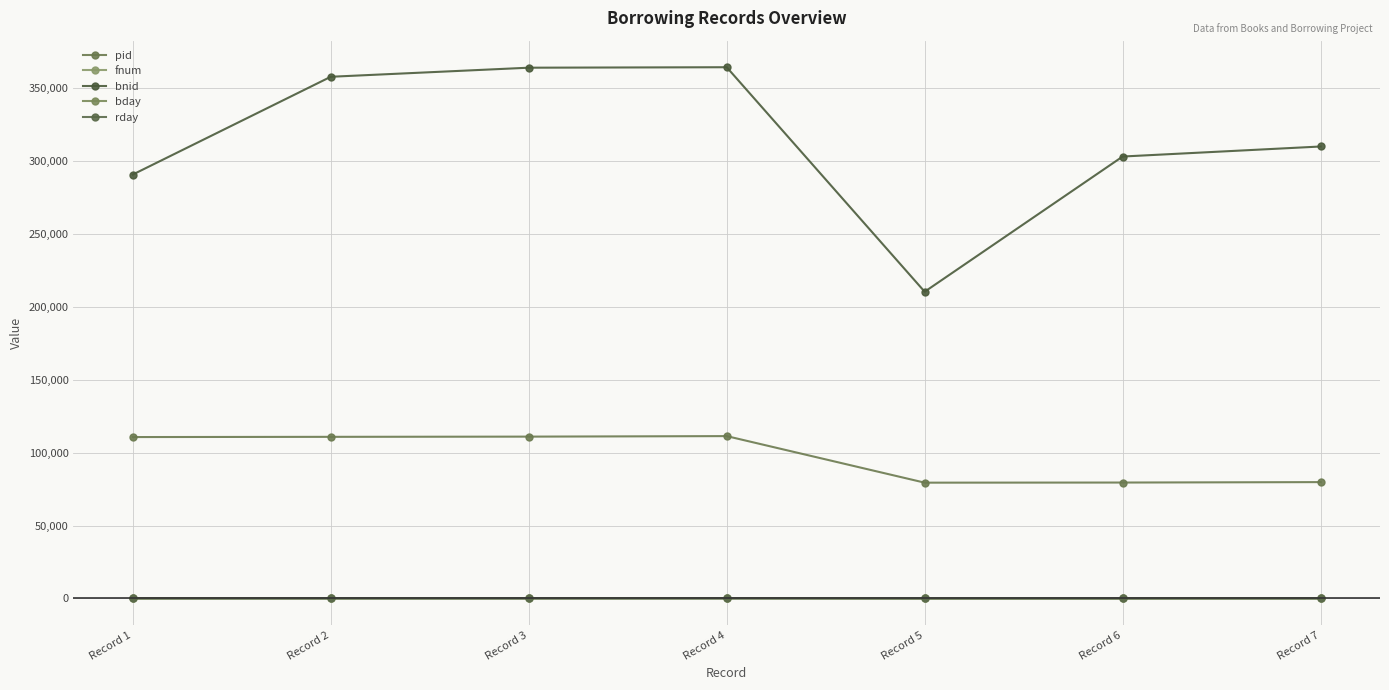

Does the chart have visible grid lines?

Yes